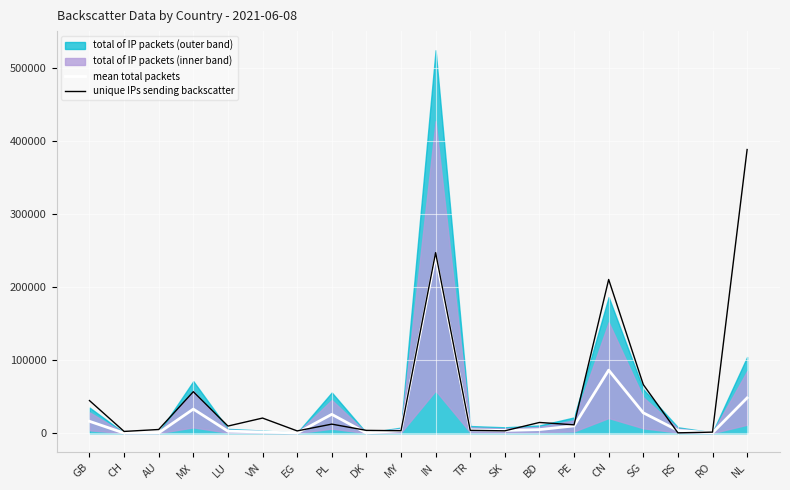

At which label is mean total packets closest to 121280?

CN